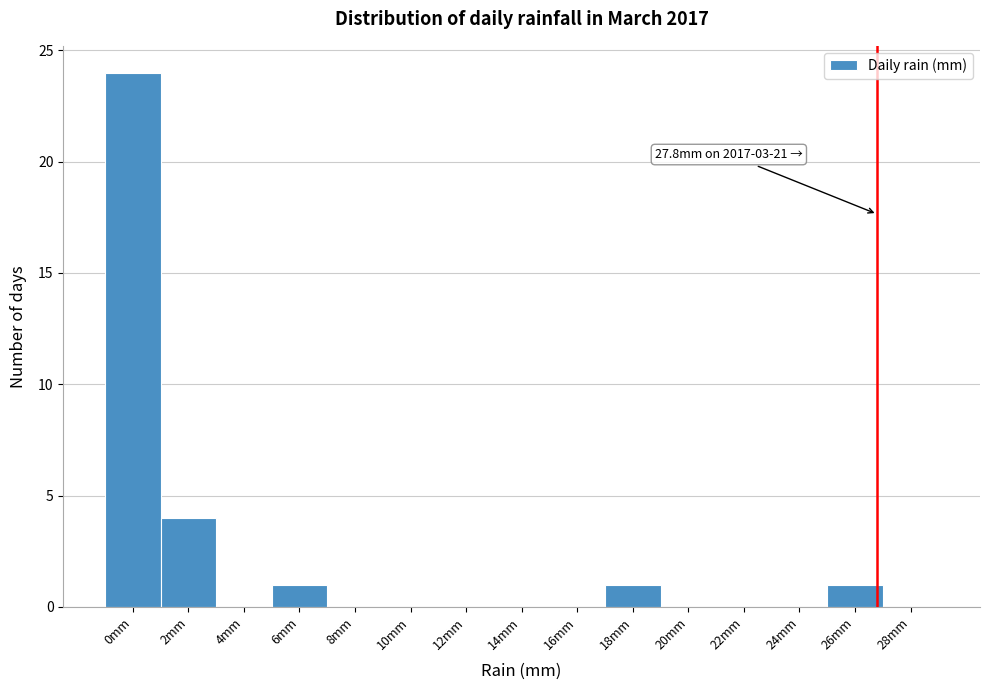

Reading left to right, list all the values displayed in this chart.

0mm=24	2mm=4	4mm=0	6mm=1	8mm=0	10mm=0	12mm=0	14mm=0	16mm=0	18mm=1	20mm=0	22mm=0	24mm=0	26mm=1	28mm=0